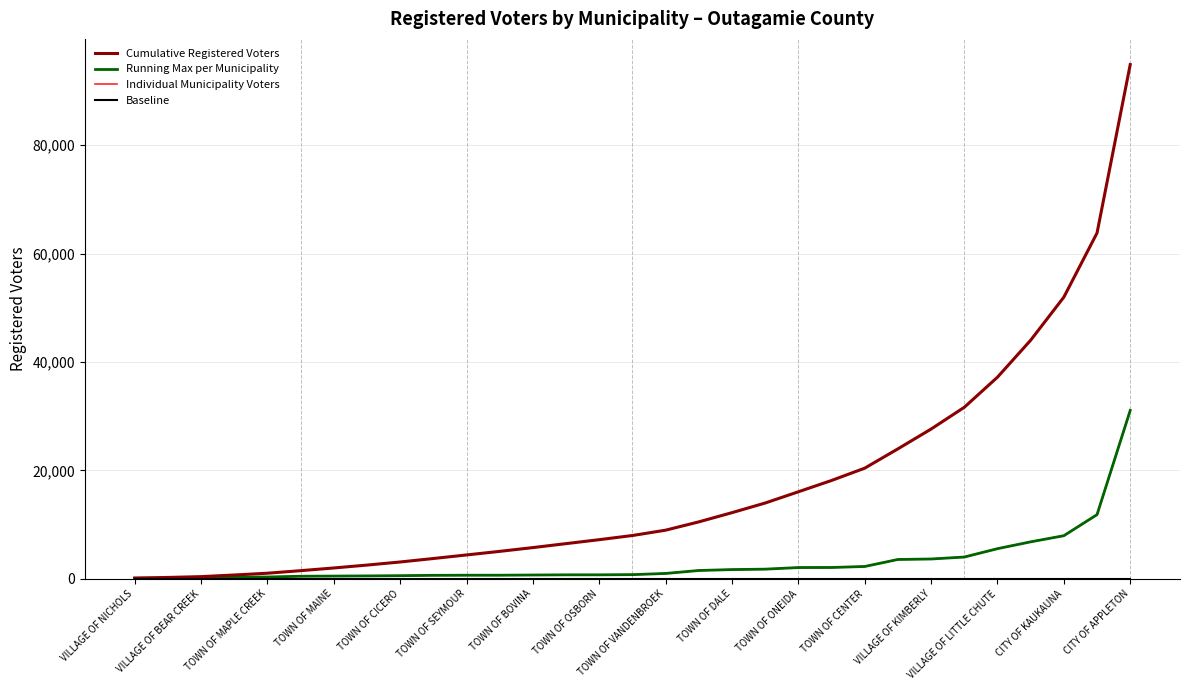

Between TOWN OF VANDENBROEK and TOWN OF CENTER, which is larger?

TOWN OF CENTER